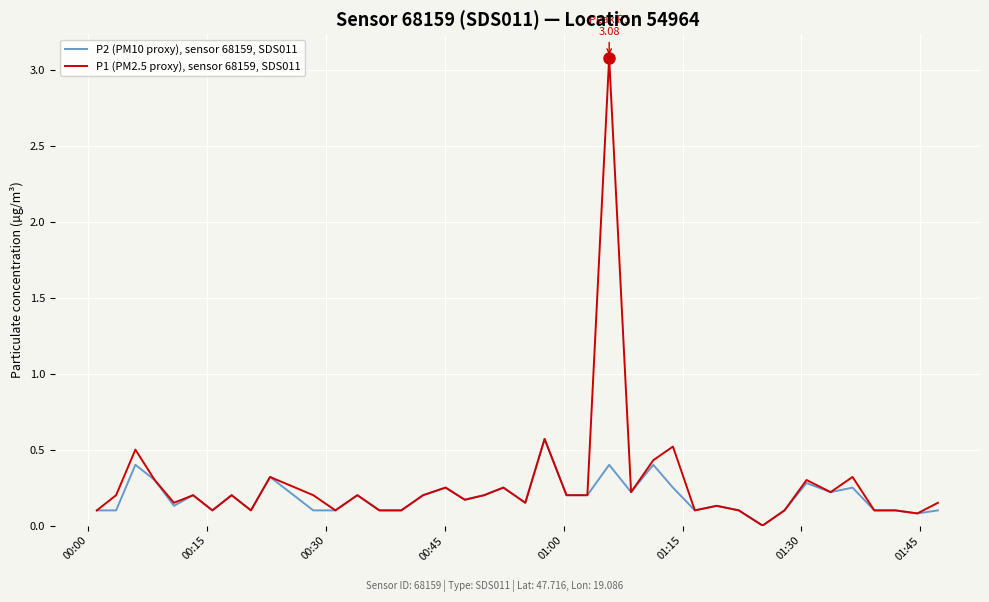

How many lines are shown in the chart?

2